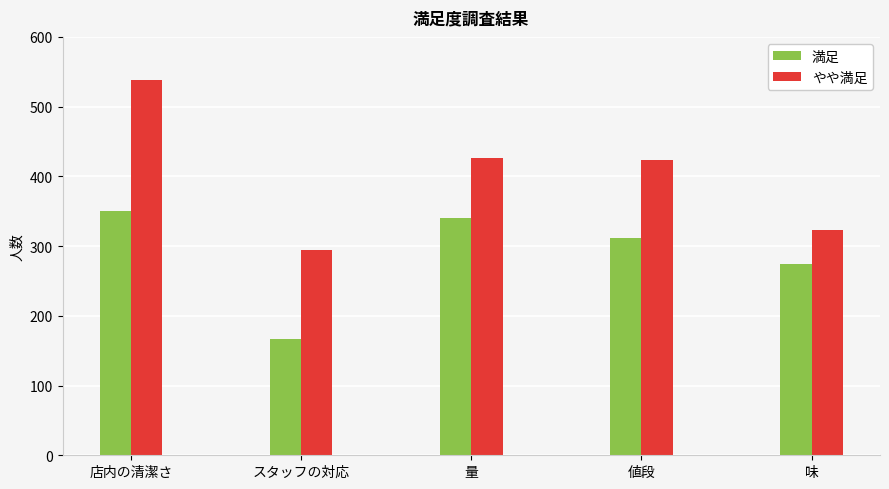

How many data points in 満足 are less than 312?

2